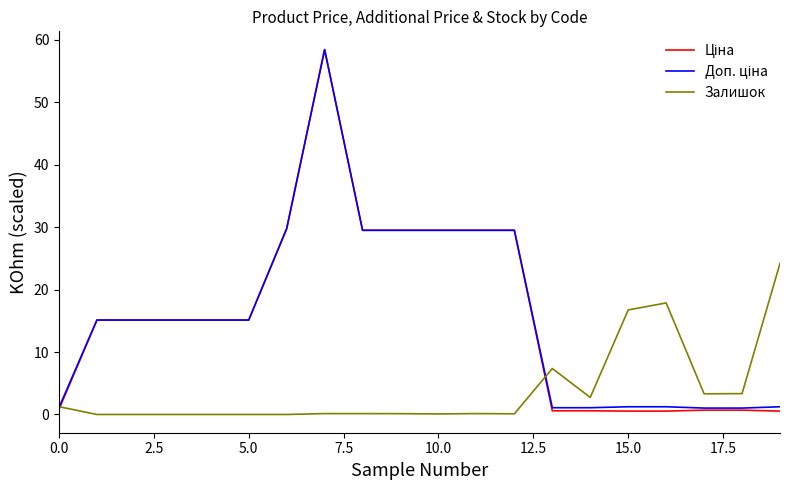

How many interior local valleys does the Залишок series have?

4